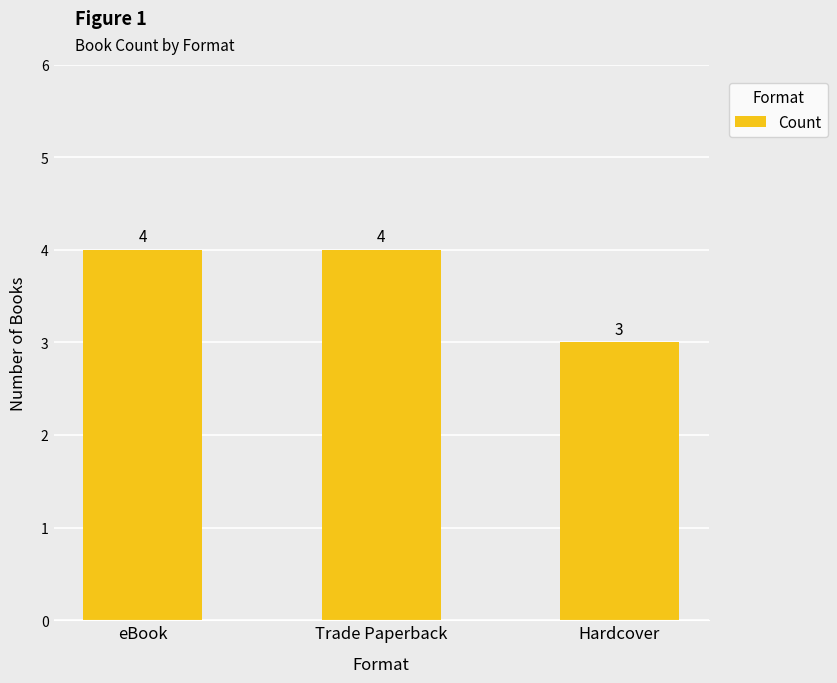

Is it true that the value at Hardcover is 3?

True